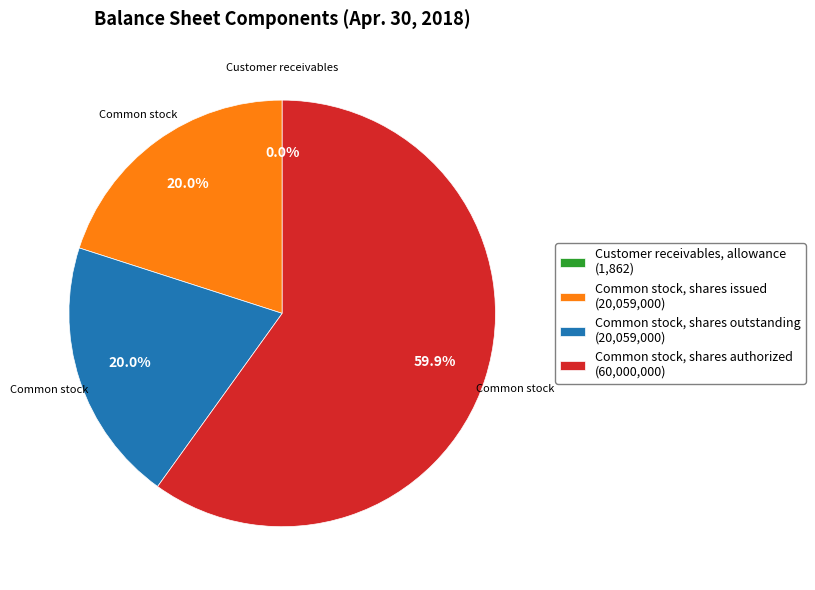

Does Common stock, shares authorized (60,000,000) account for over 50% of the chart?

Yes